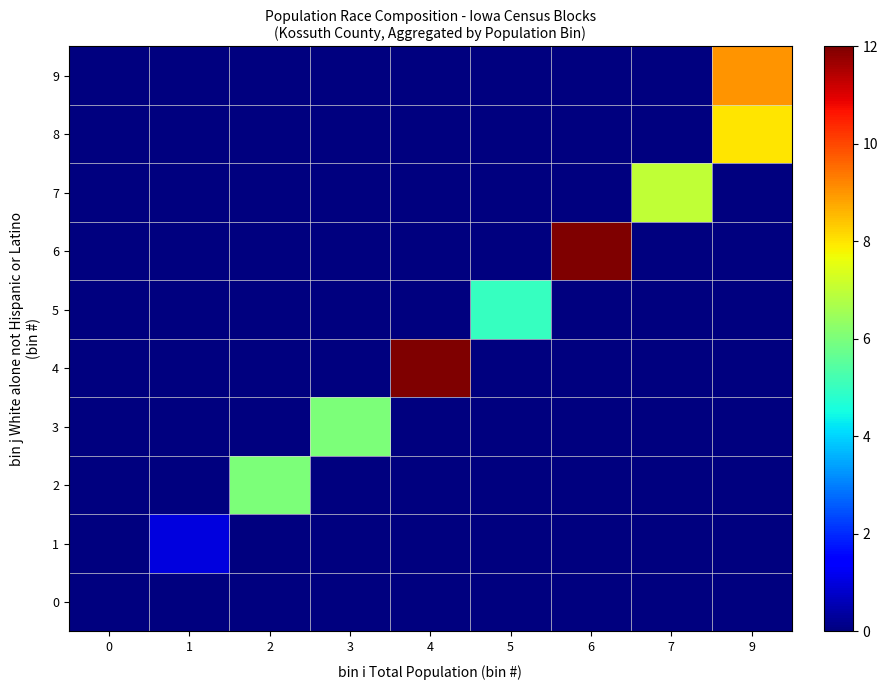

What is the spread (max minus min) of values at 9?

9